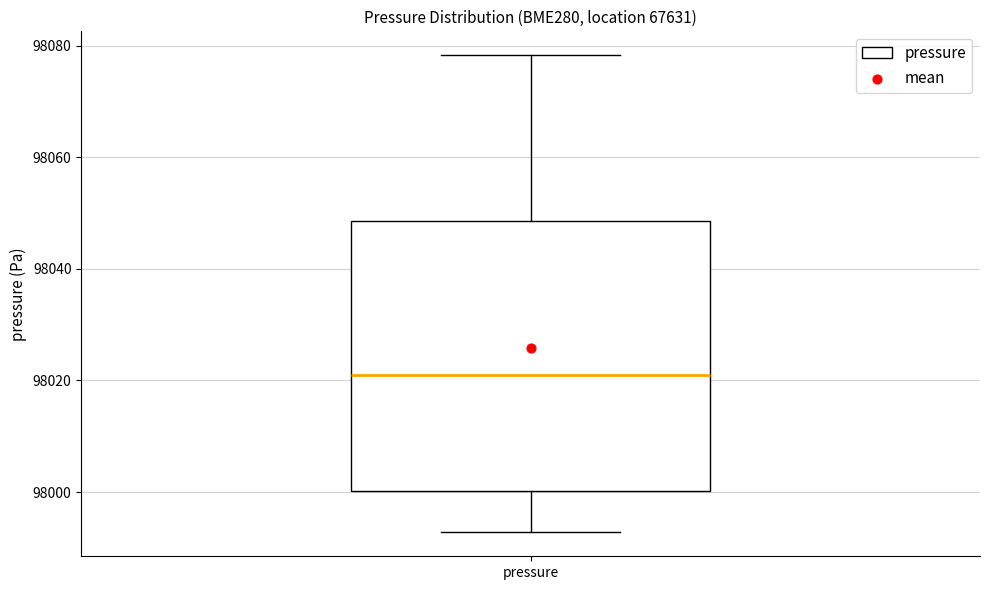

Where does the lower whisker of the box for pressure end on the y-axis? The values are not printed on the chart, so give them approximately, as read against the axis.

97992